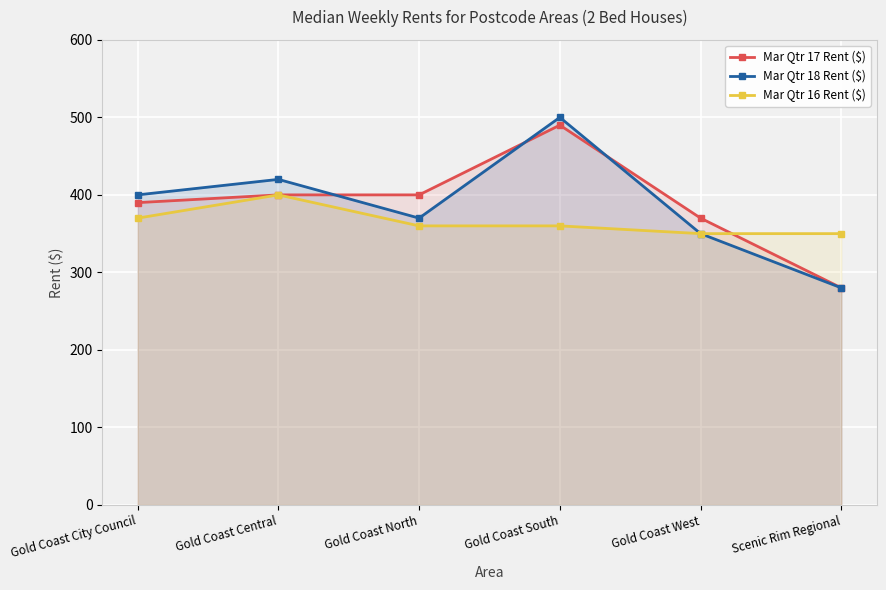

What is the total value across all series at Gold Coast West?

1070